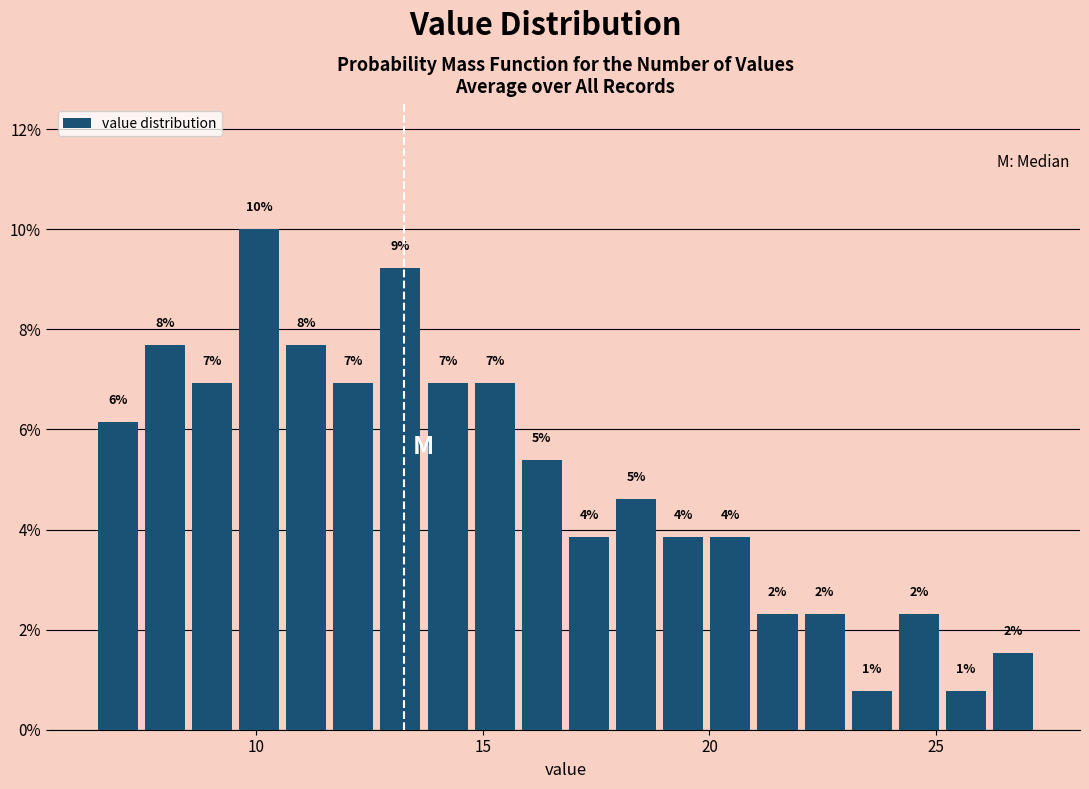

Around what value on the x-axis is the tallest bar? Give the approximate position of its centre, as read against the axis.

10.0